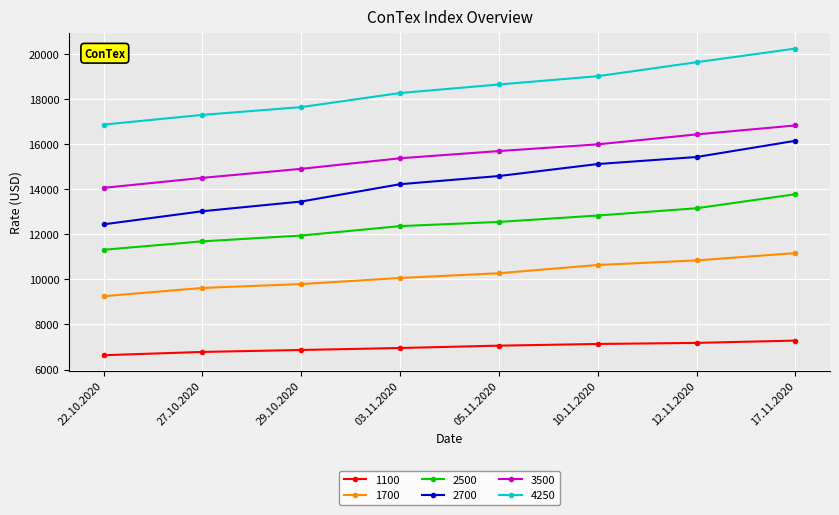

What is the spread (max minus min) of values at 03.11.2020?

11310